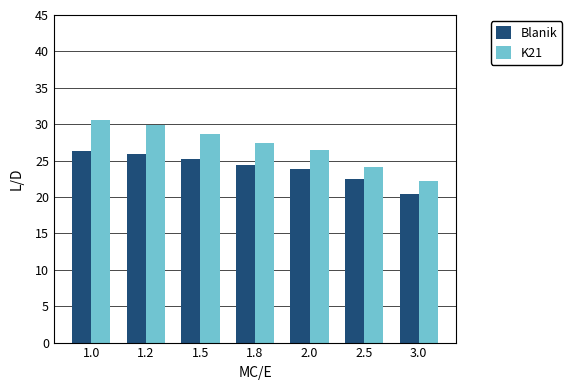

At which label is K21 closest to 26?

2.0